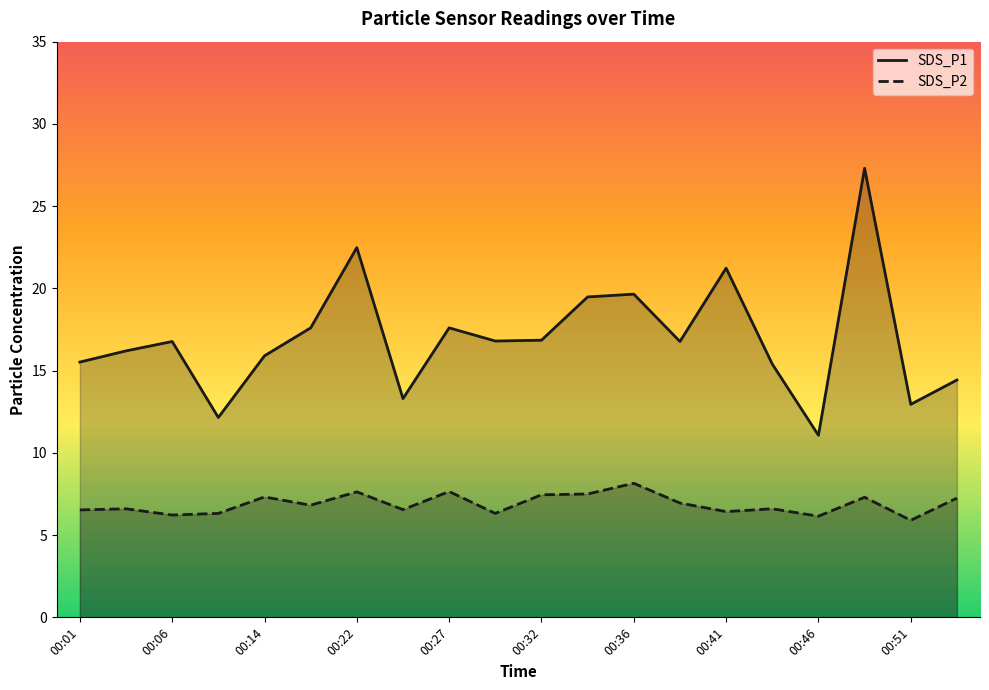

True or false: SDS_P2 has a value of 6.2 at 00:06.

True